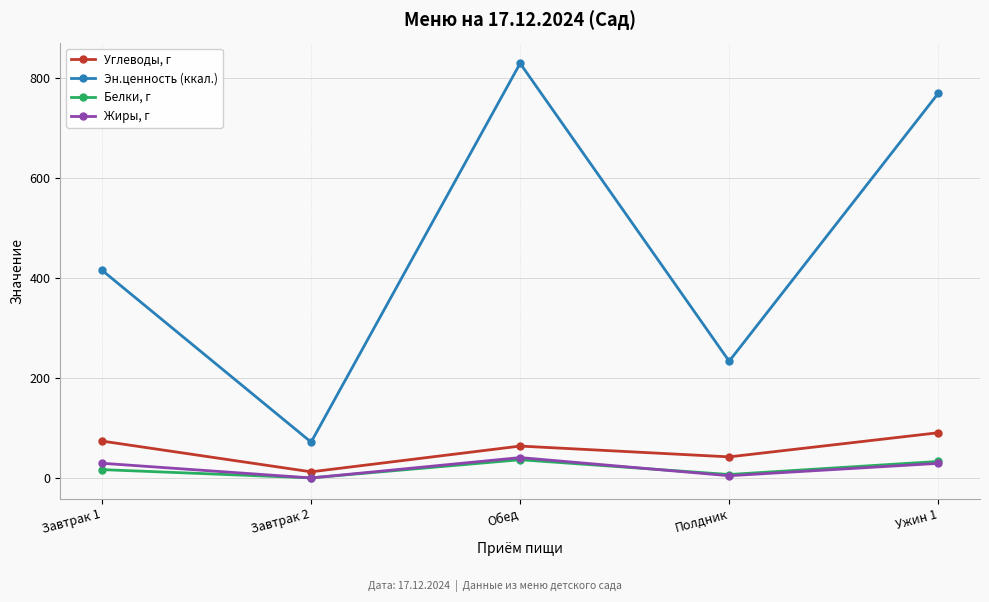

What is the sum of all Жиры, г values?

103.6